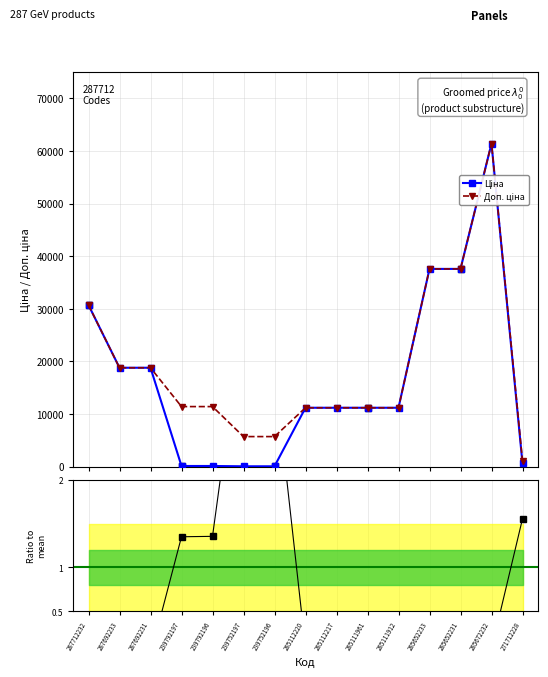

The value of Доп. ціна at 285112220 is 11188.2. True or false?

True